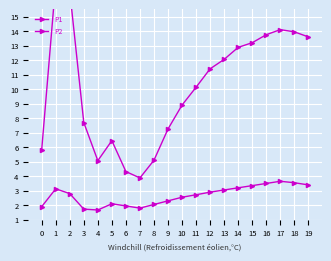

What is the sum of the P1 values at 16 and 7?

17.6